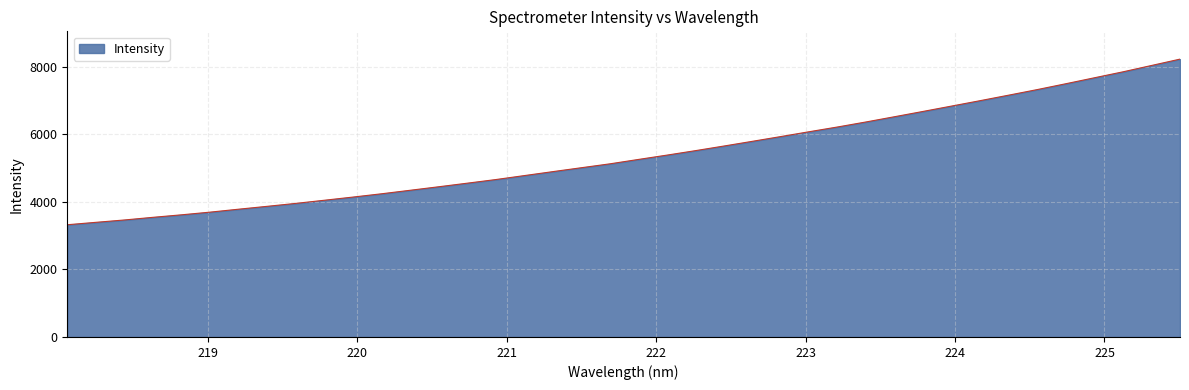

What is the minimum value shown in the chart?

3322.4